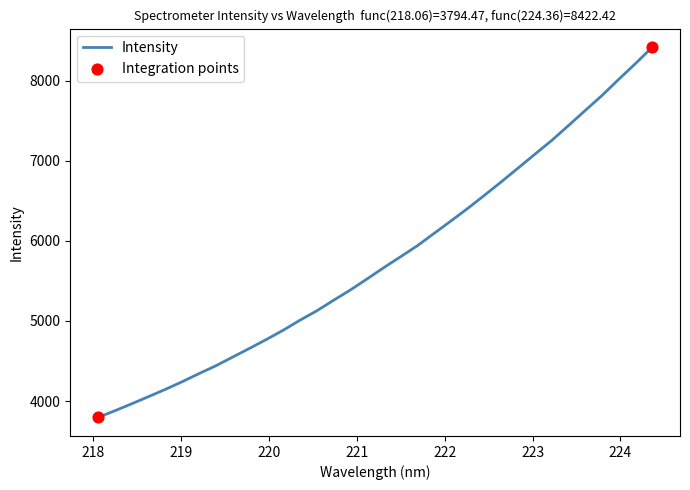

What is the minimum value shown in the chart?

3794.5